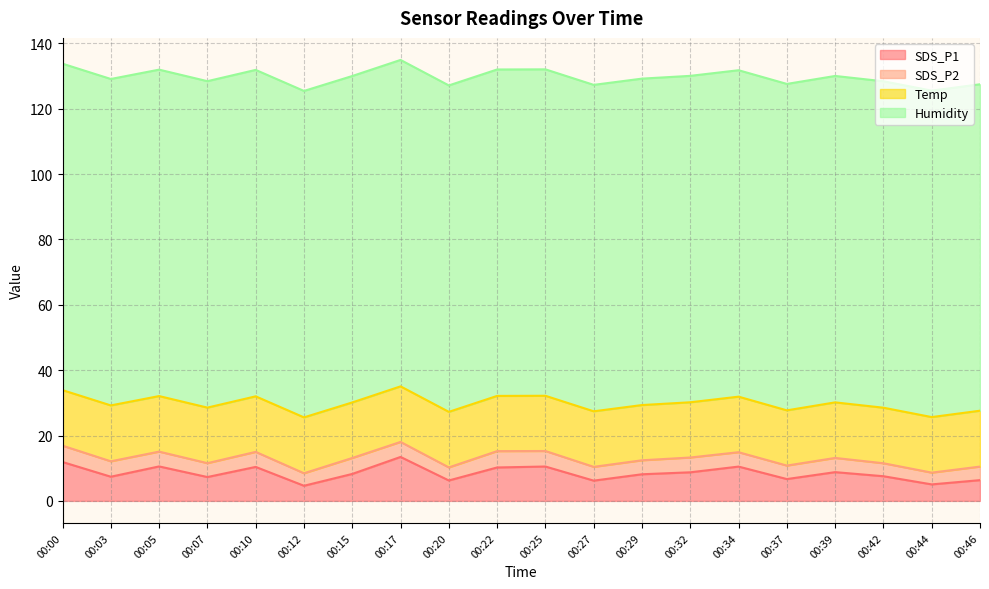

True or false: SDS_P2 has more than 2 points higher than both neighbors.

True